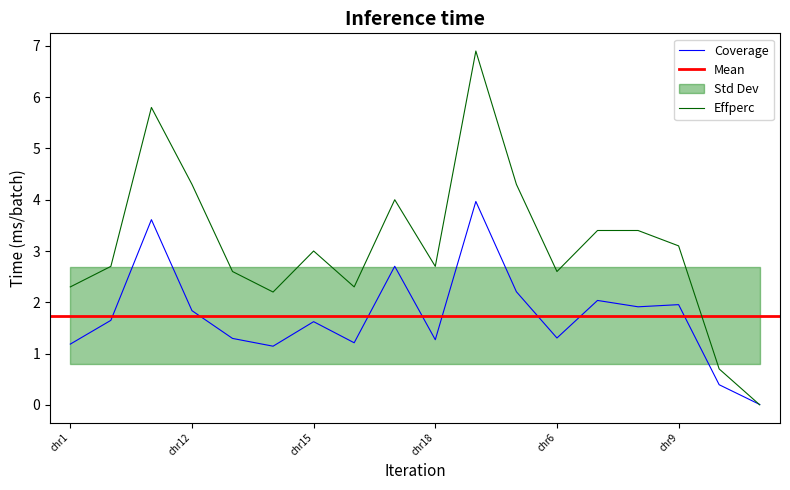

Which series changed the most between chr8 and chr9?

Effperc